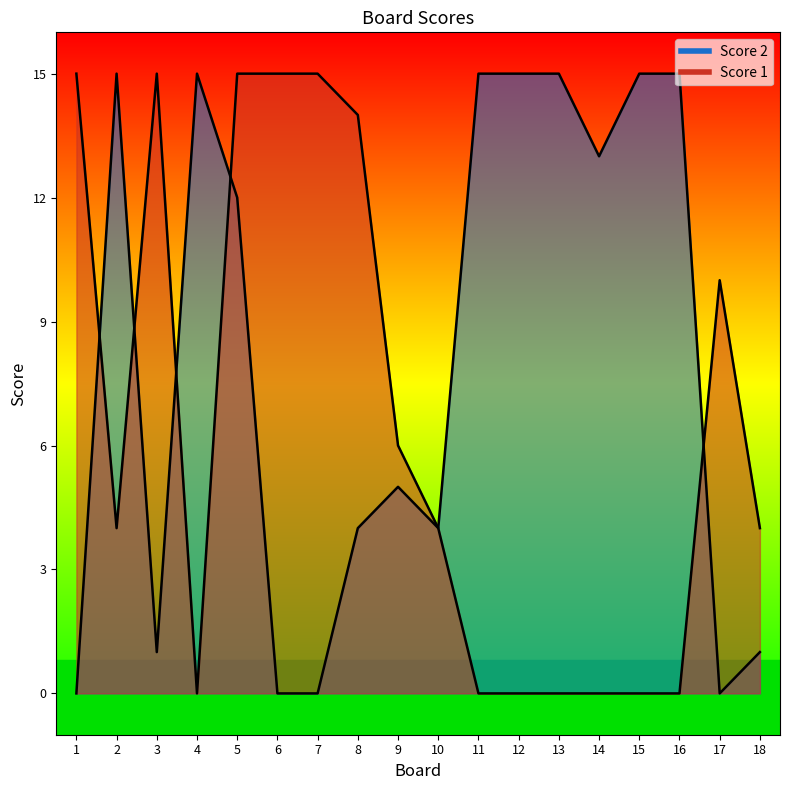

Is the value of Score 1 at 1 greater than the value of Score 2 at 15?

No